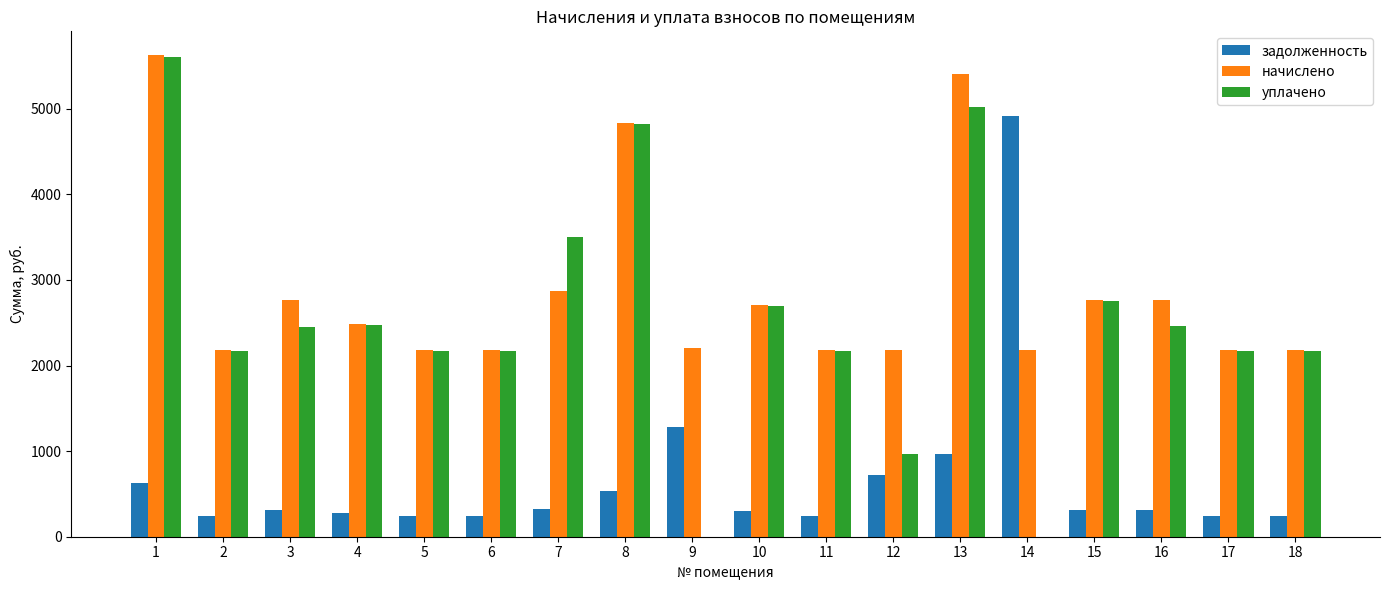

What is the sum of all задолженность values?

12327.1